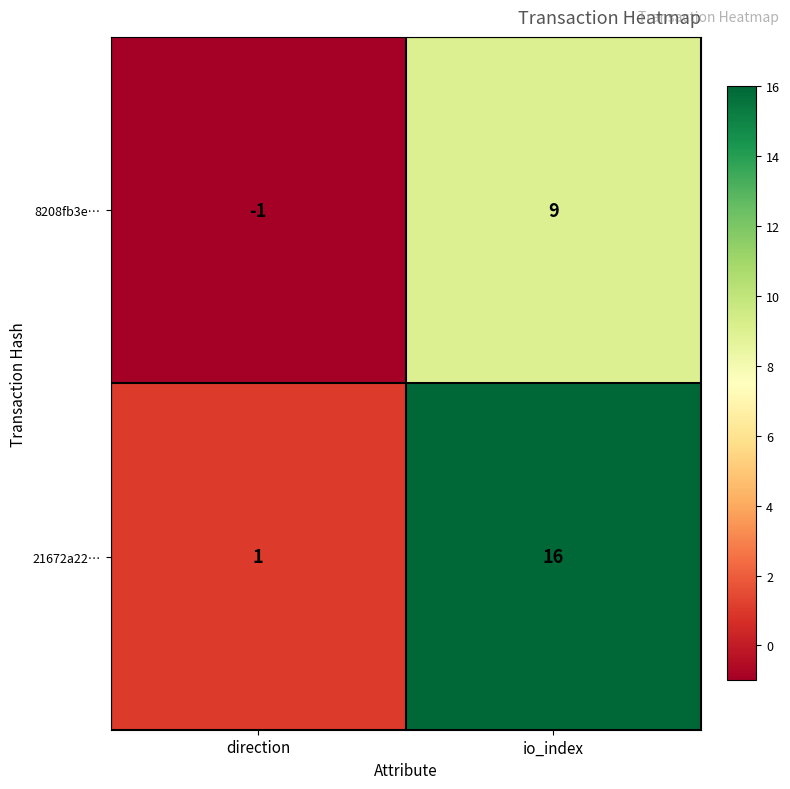

What is the greatest value displayed?

16